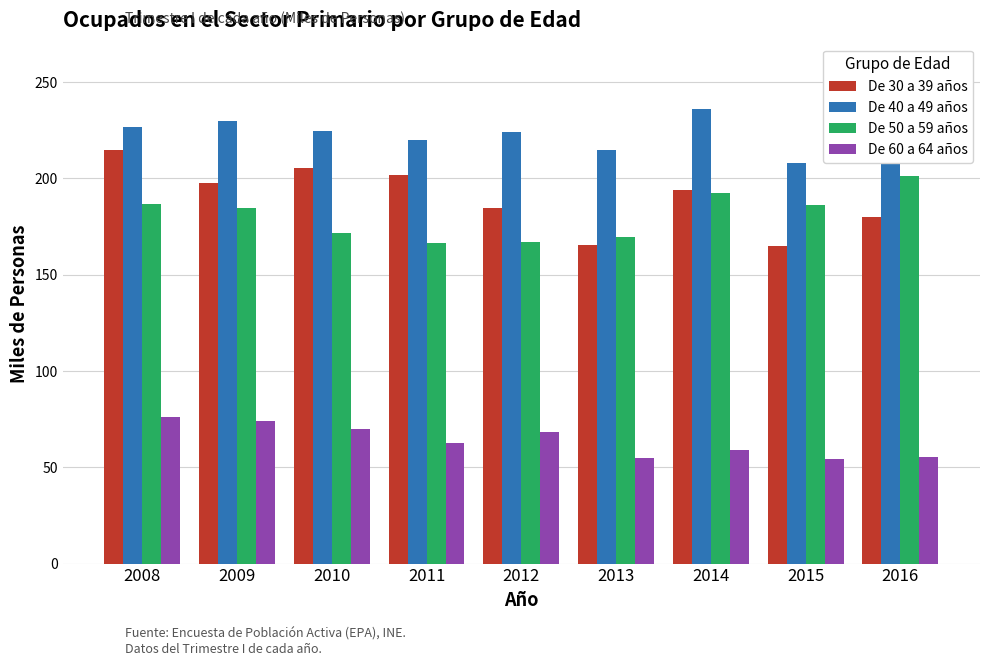

What is the smallest value displayed?

54.2